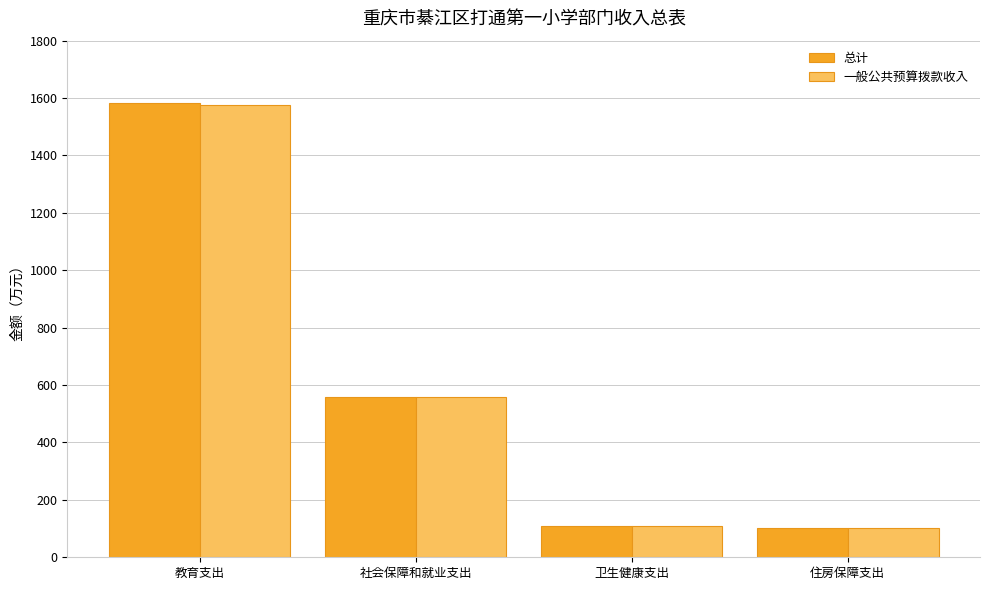

Does the chart contain stacked bars?

No